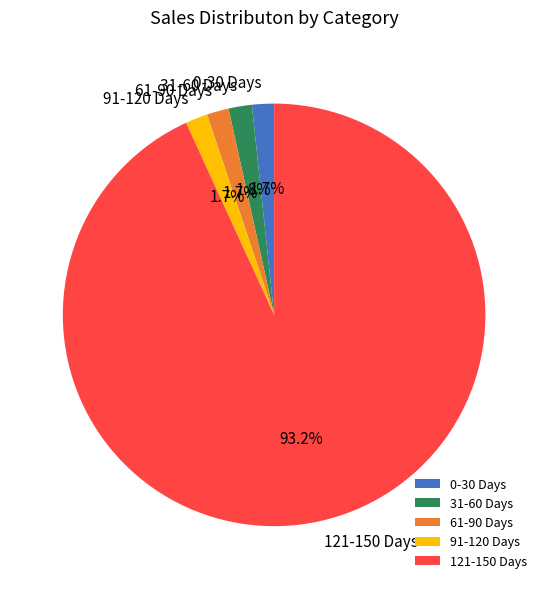

What is the ratio of the value at 61-90 Days to the value at 31-60 Days?

0.9